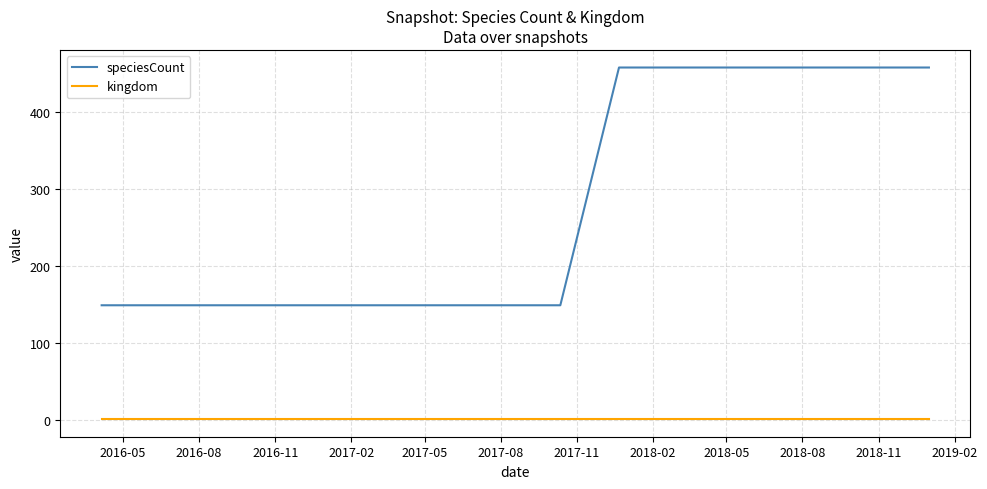

What is the average value of the speciesCount series?

278